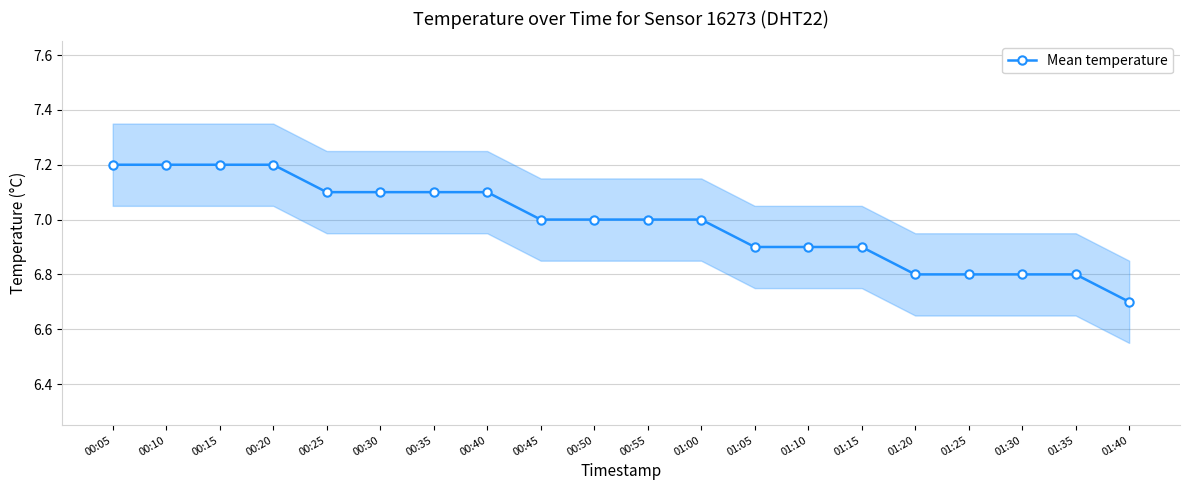

Is it true that the value at 01:20 is 9.4?

False